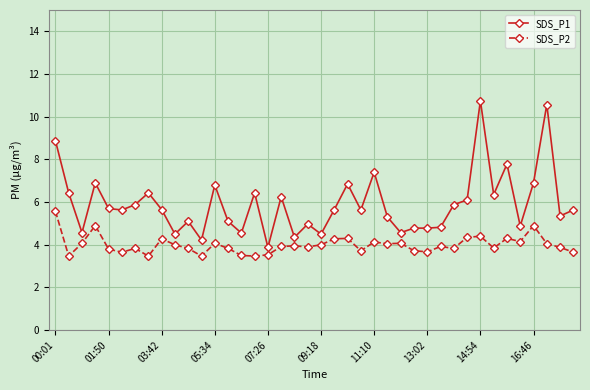

True or false: SDS_P1 and SDS_P2 cross at least once.

False